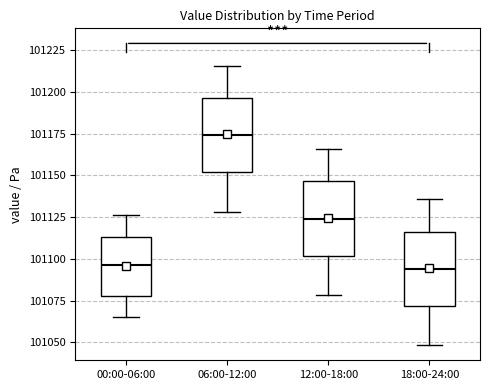

Reading left to right, read every box against the y-axis: the position of its median line, the range the box covers, and the ends of its whiskers. The values are not printed on the chart, so give them approximately, as read against the axis.

00:00-06:00: median 101095, box 101080 to 101115, whiskers 101065 to 101125
06:00-12:00: median 101175, box 101150 to 101195, whiskers 101130 to 101215
12:00-18:00: median 101125, box 101100 to 101145, whiskers 101080 to 101165
18:00-24:00: median 101095, box 101070 to 101115, whiskers 101050 to 101135